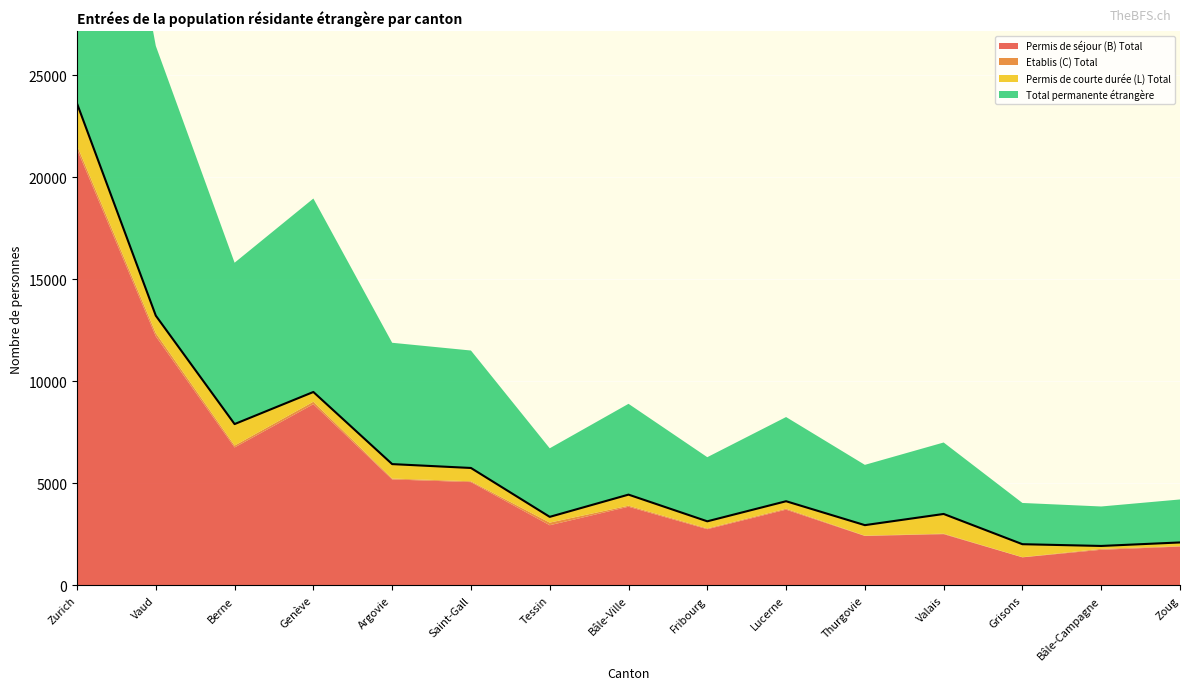

What is the smallest value displayed?

8